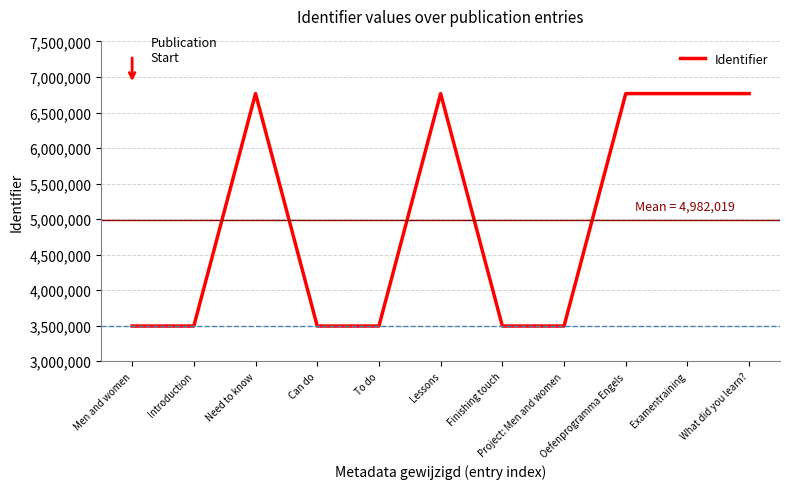

What is the greatest value displayed?

6766065